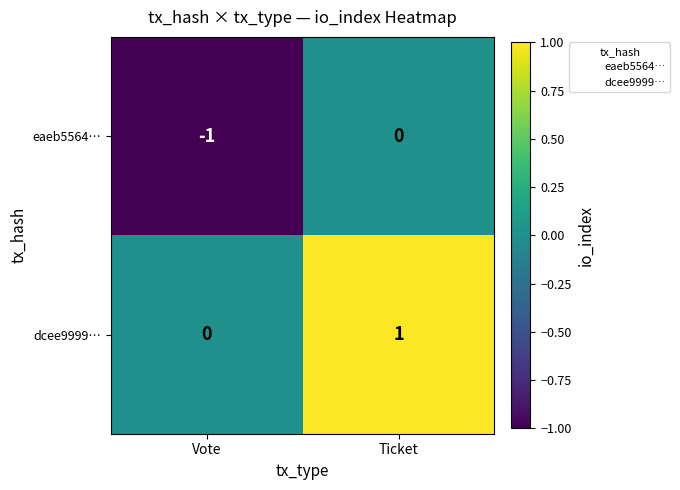

List the series in order of their peak value, lowest first.

eaeb5564…, dcee9999…